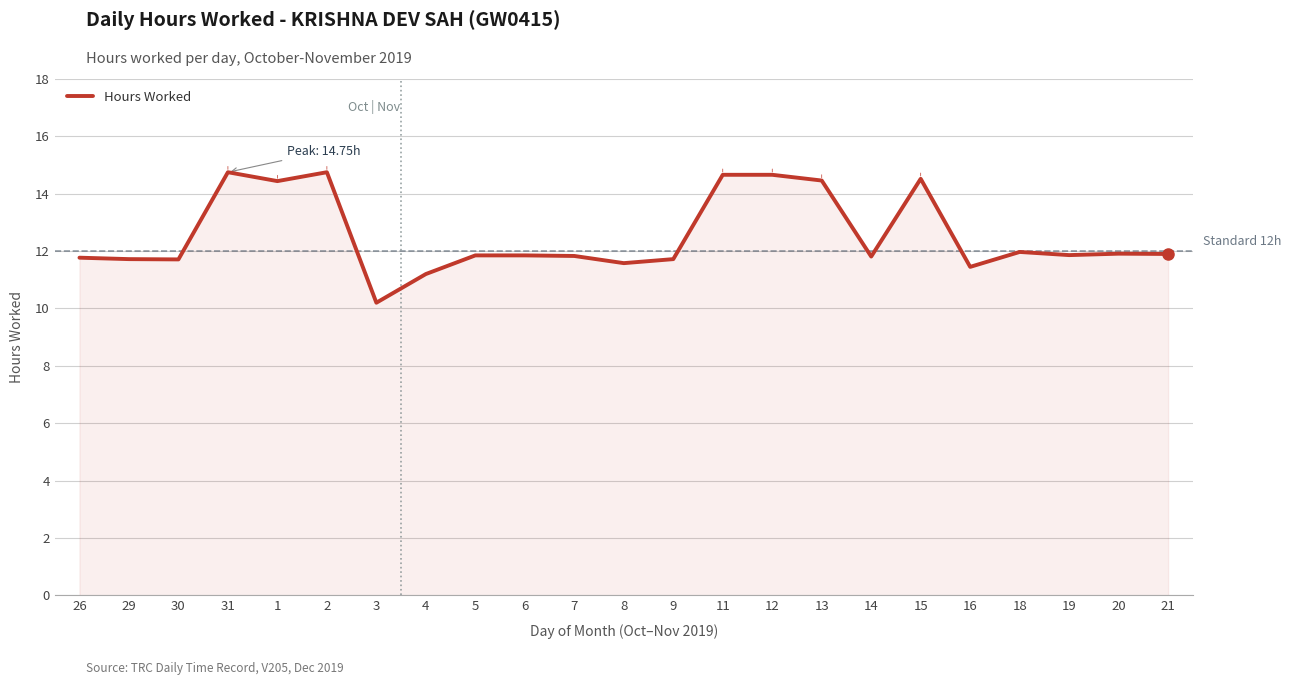

What value does the data have at 4?

11.2